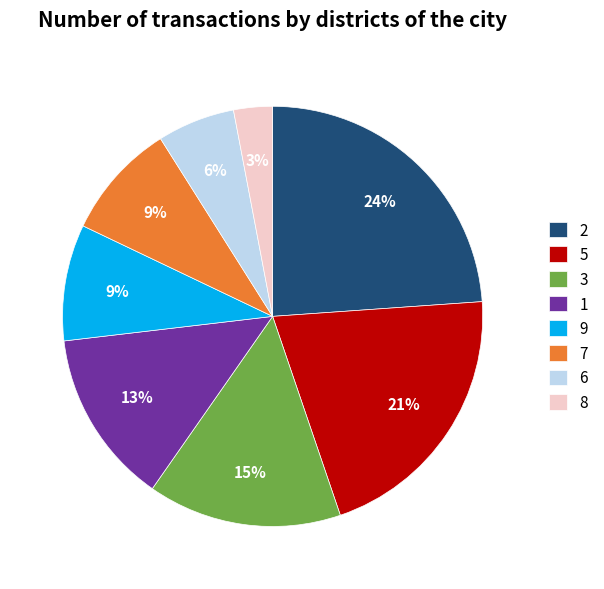

Count the number of slices in the pie.

8